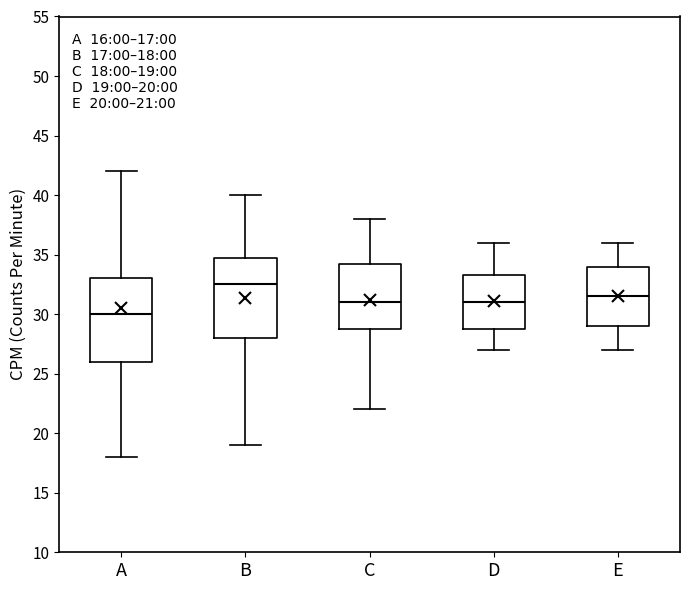

Which box's median line is the lowest?

A